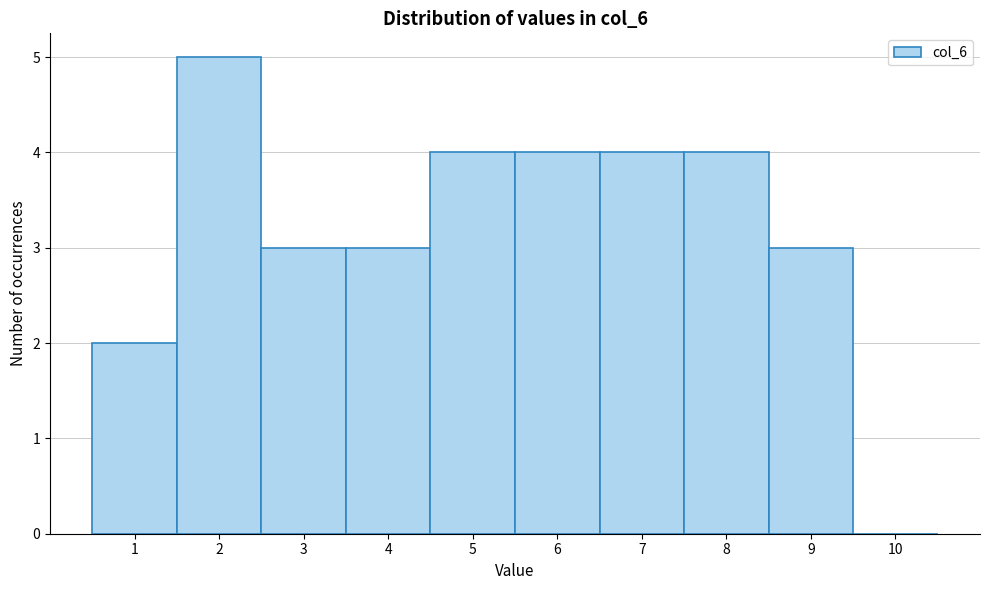

Reading left to right, extract all data points from this chart.

1=2	2=5	3=3	4=3	5=4	6=4	7=4	8=4	9=3	10=0